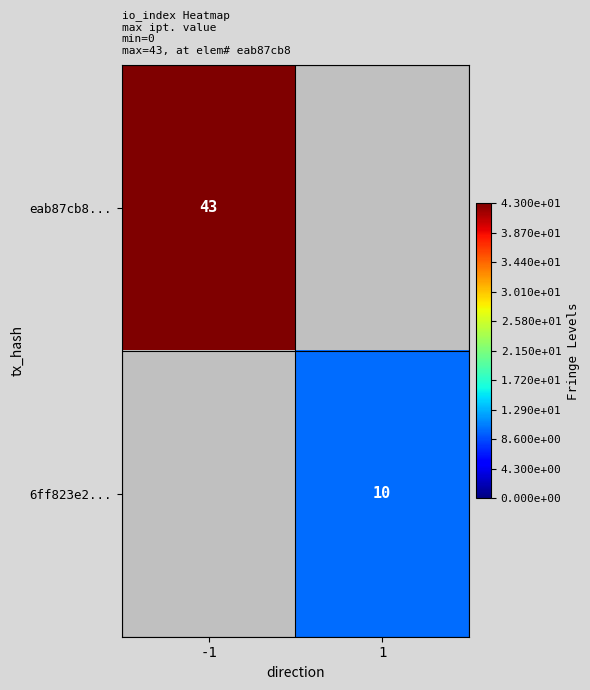

The 6ff823e2... series shows 10 at 1. True or false?

True